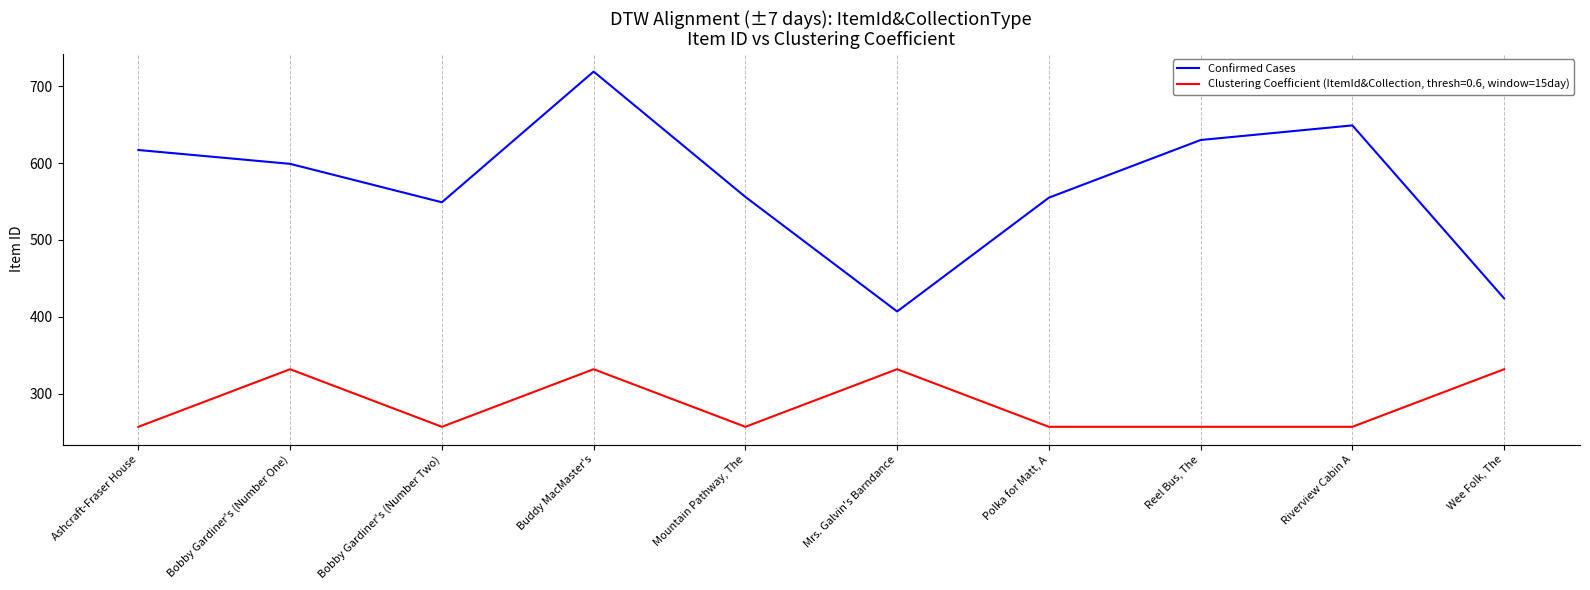

What is the smallest value displayed?

257.0